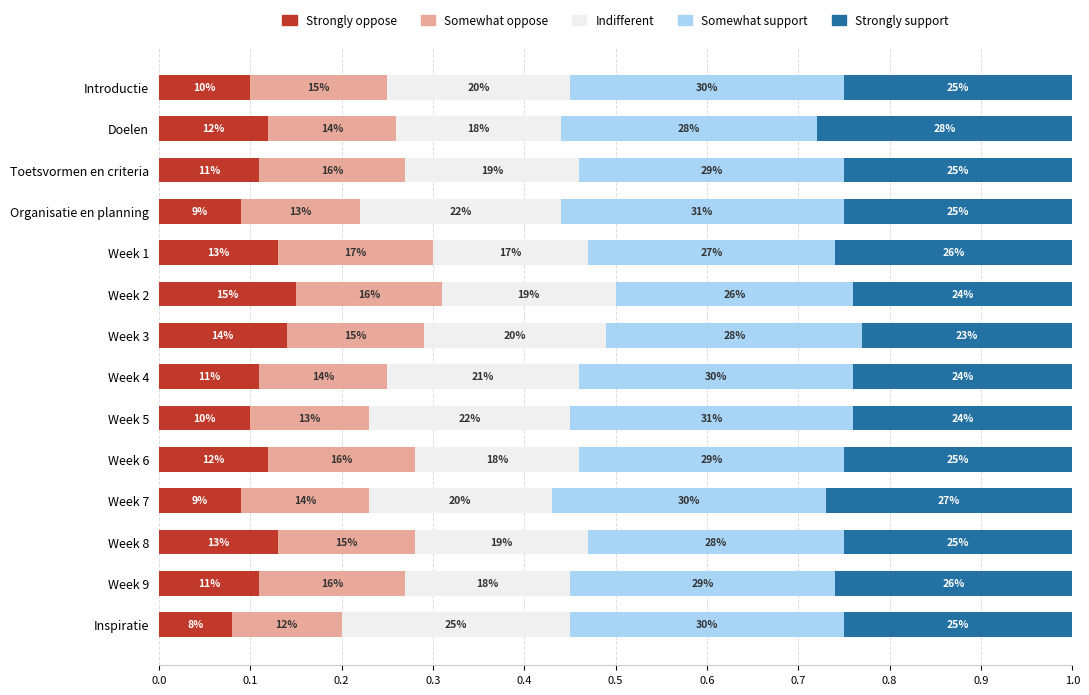

What are all the series names shown in the legend?

Strongly oppose, Somewhat oppose, Indifferent, Somewhat support, Strongly support